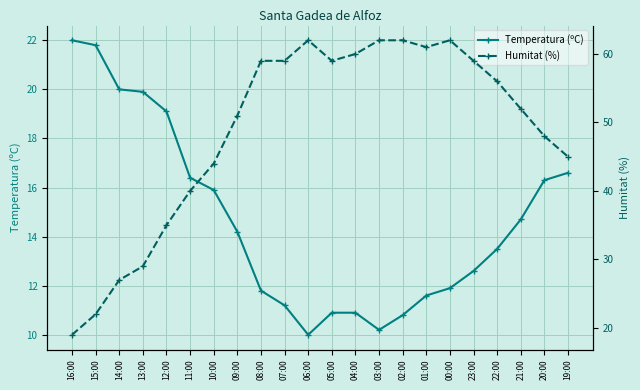

List the labels in order of Temperatura (ºC) value, smallest first.

06:00, 03:00, 02:00, 05:00, 04:00, 07:00, 01:00, 08:00, 00:00, 23:00, 22:00, 09:00, 21:00, 10:00, 20:00, 11:00, 19:00, 12:00, 13:00, 14:00, 15:00, 16:00